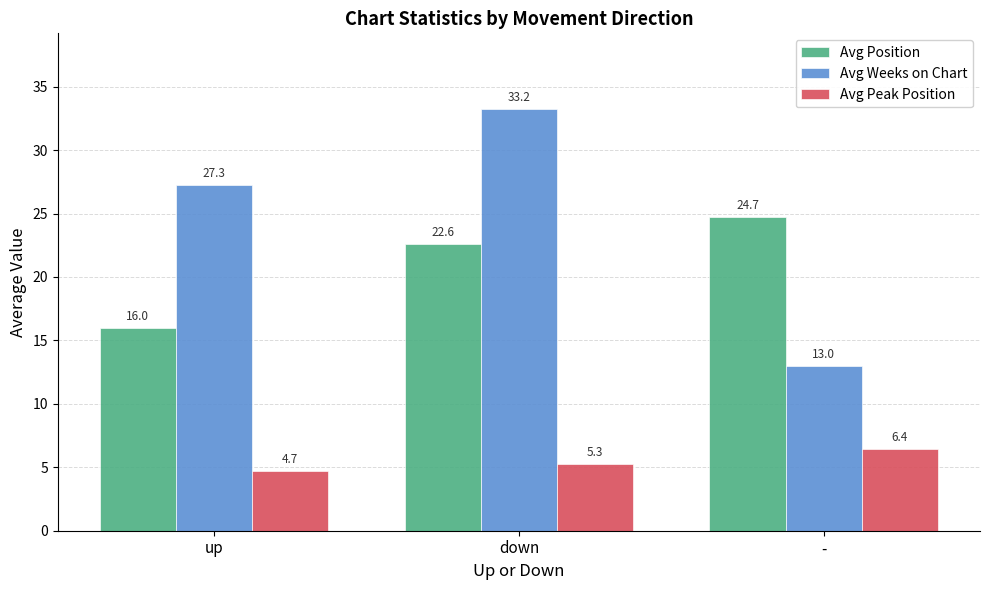

What is the value of the Avg Position bar at the 2nd from the left?

22.6